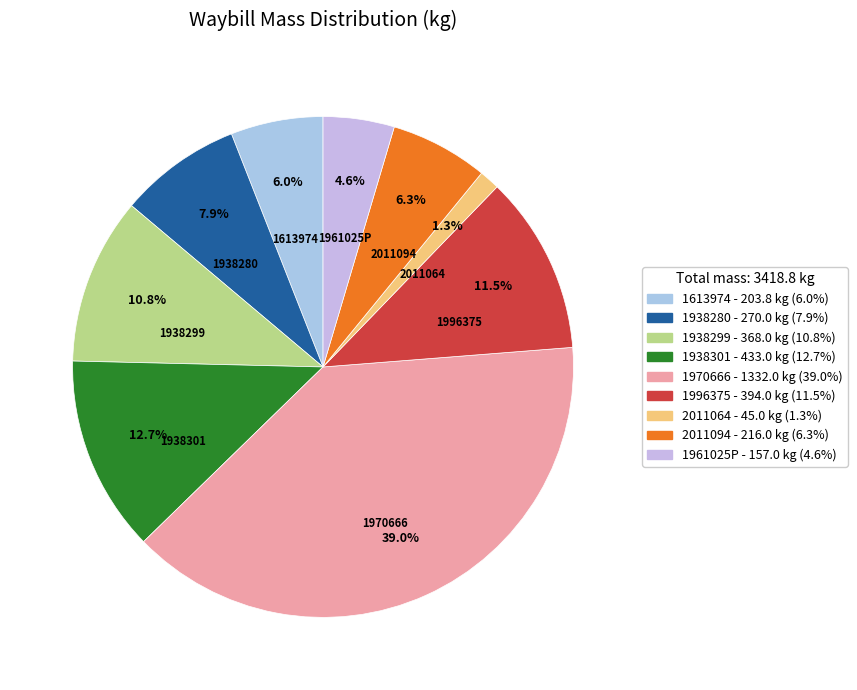

Does any single category account for the majority?

No